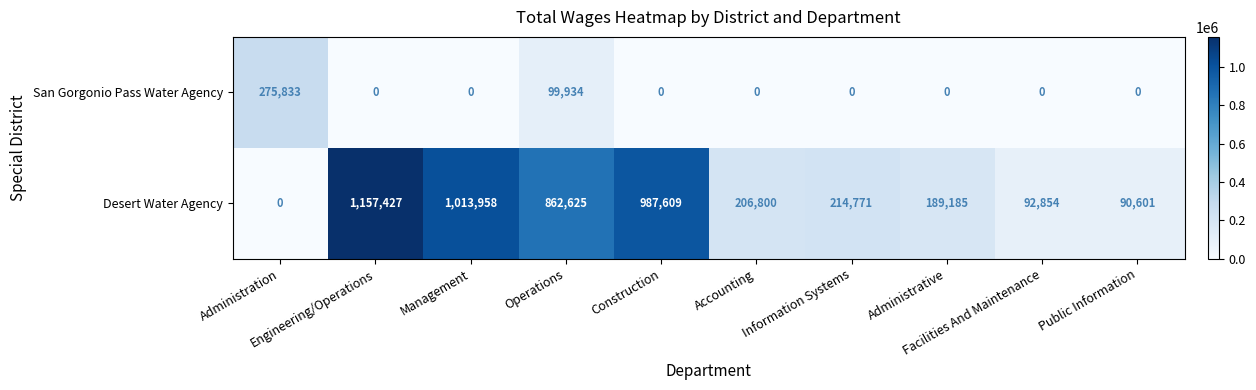

What is the sum of all Desert Water Agency values?

4815830